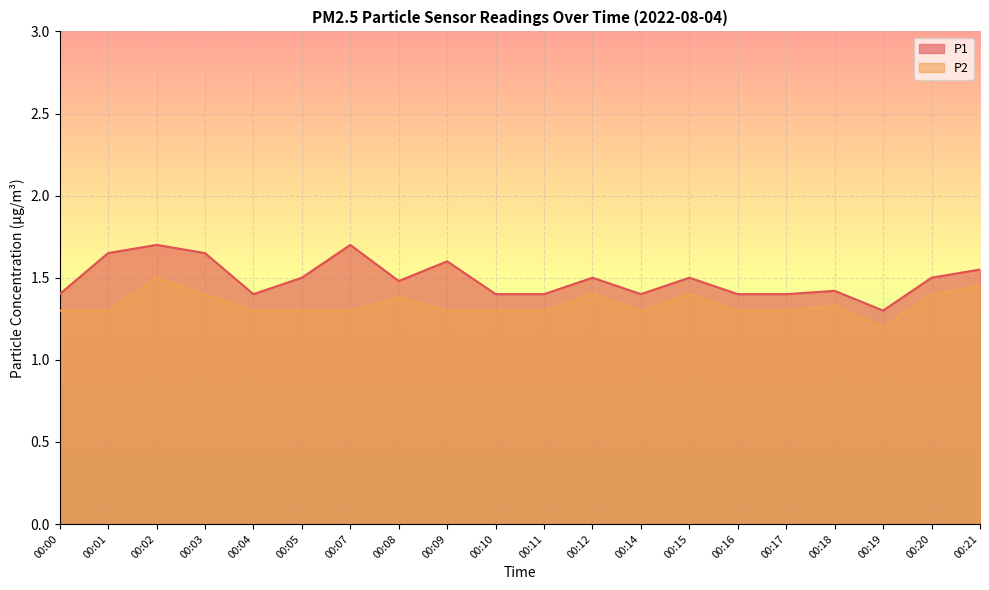

What is the maximum value shown in the chart?

1.7